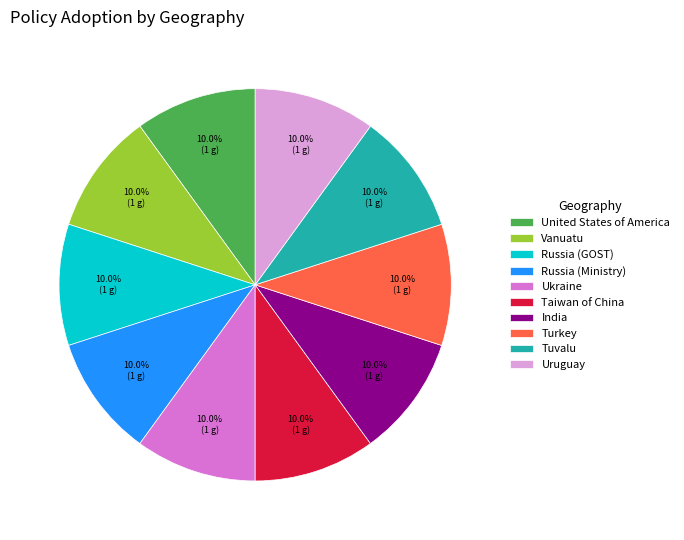

Combined, what portion of the pie is Ukraine and India?

20.0%